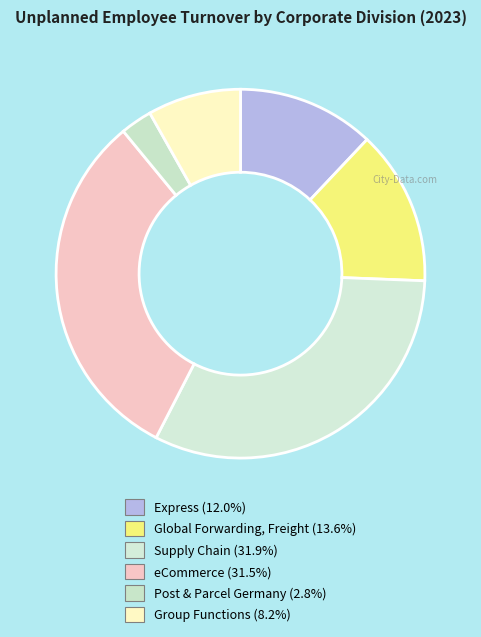

Which category has the smallest portion of the pie?

Post & Parcel Germany